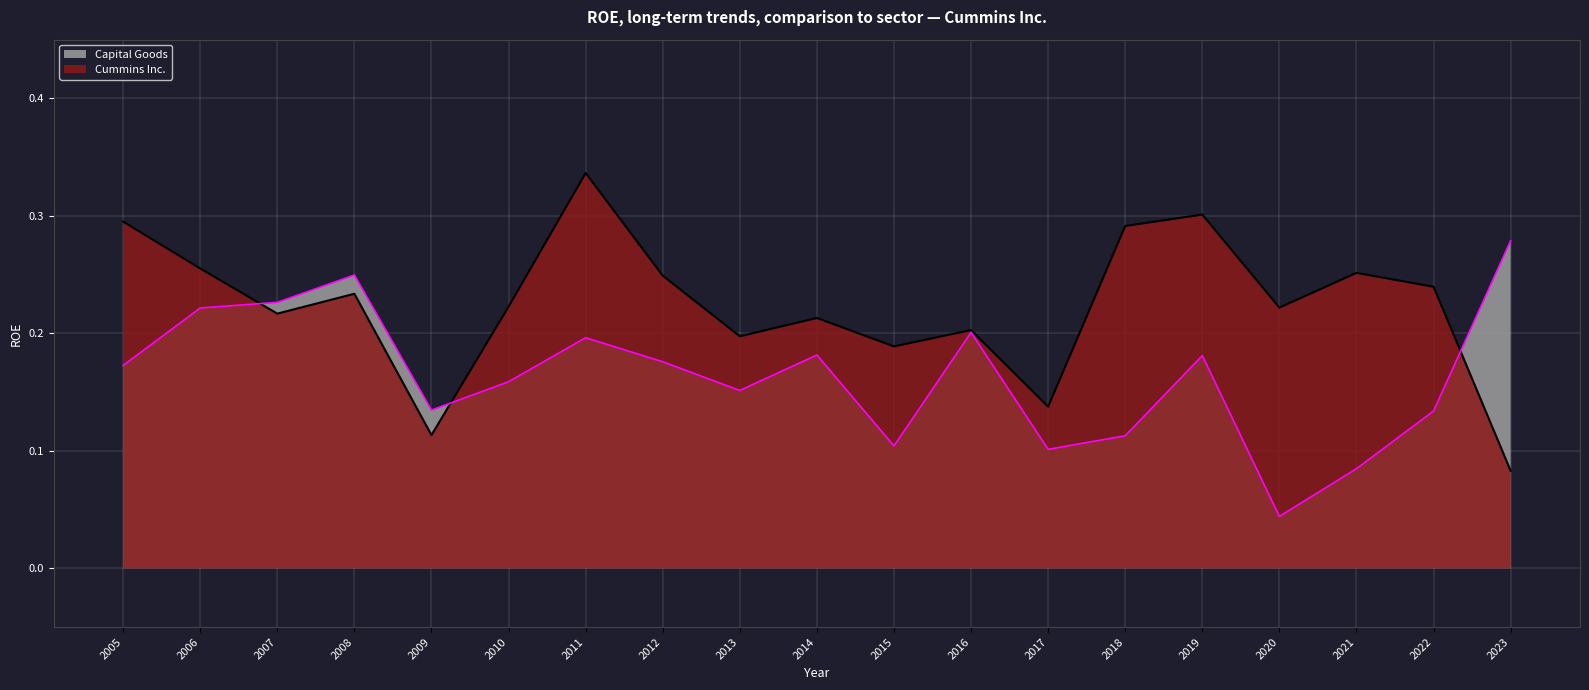

What are all the series names shown in the legend?

Capital Goods, Cummins Inc.